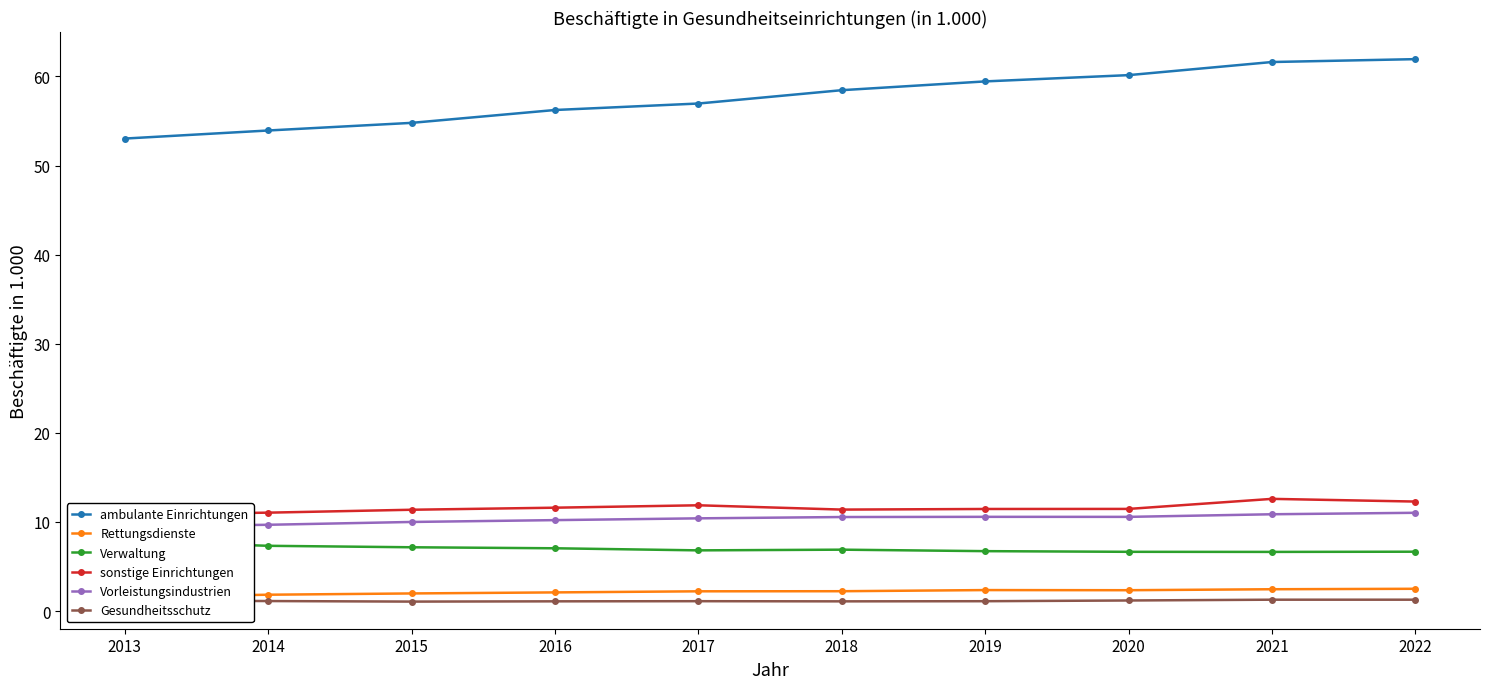

Which category has the lowest value across all series?

2015